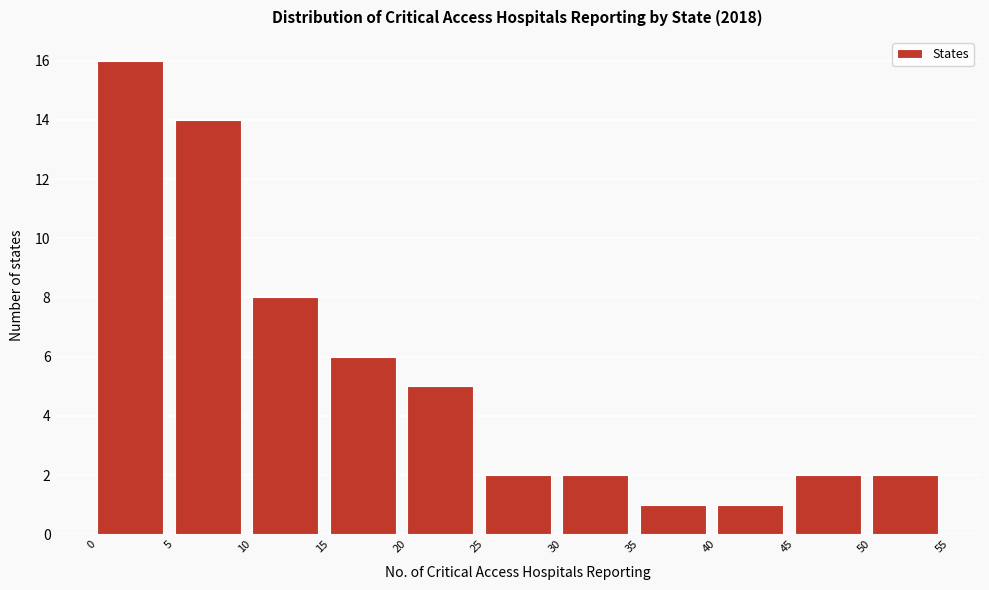

How tall is the bar that spans 45 to 50 on the x-axis? The values are not printed on the chart, so give them approximately, as read against the axis.

2